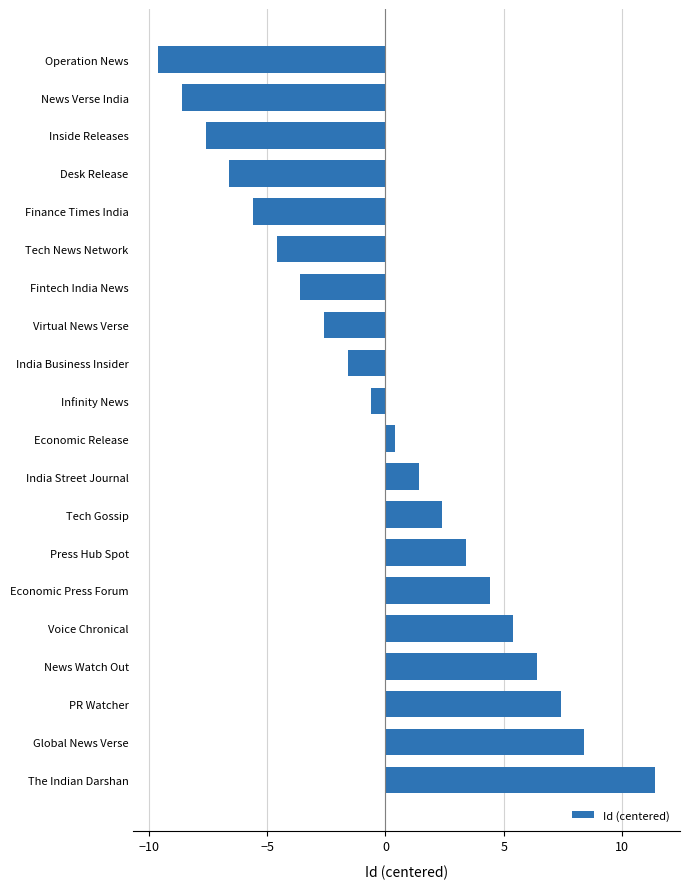

What is the label of the 8th bar from the top?

Virtual News Verse